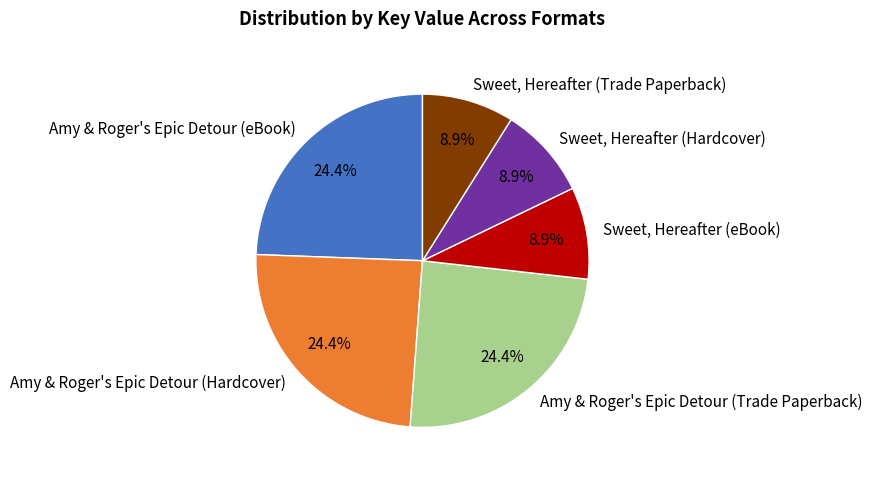

Combined, what portion of the pie is Amy & Roger's Epic Detour (Hardcover) and Sweet, Hereafter (eBook)?

33.3%